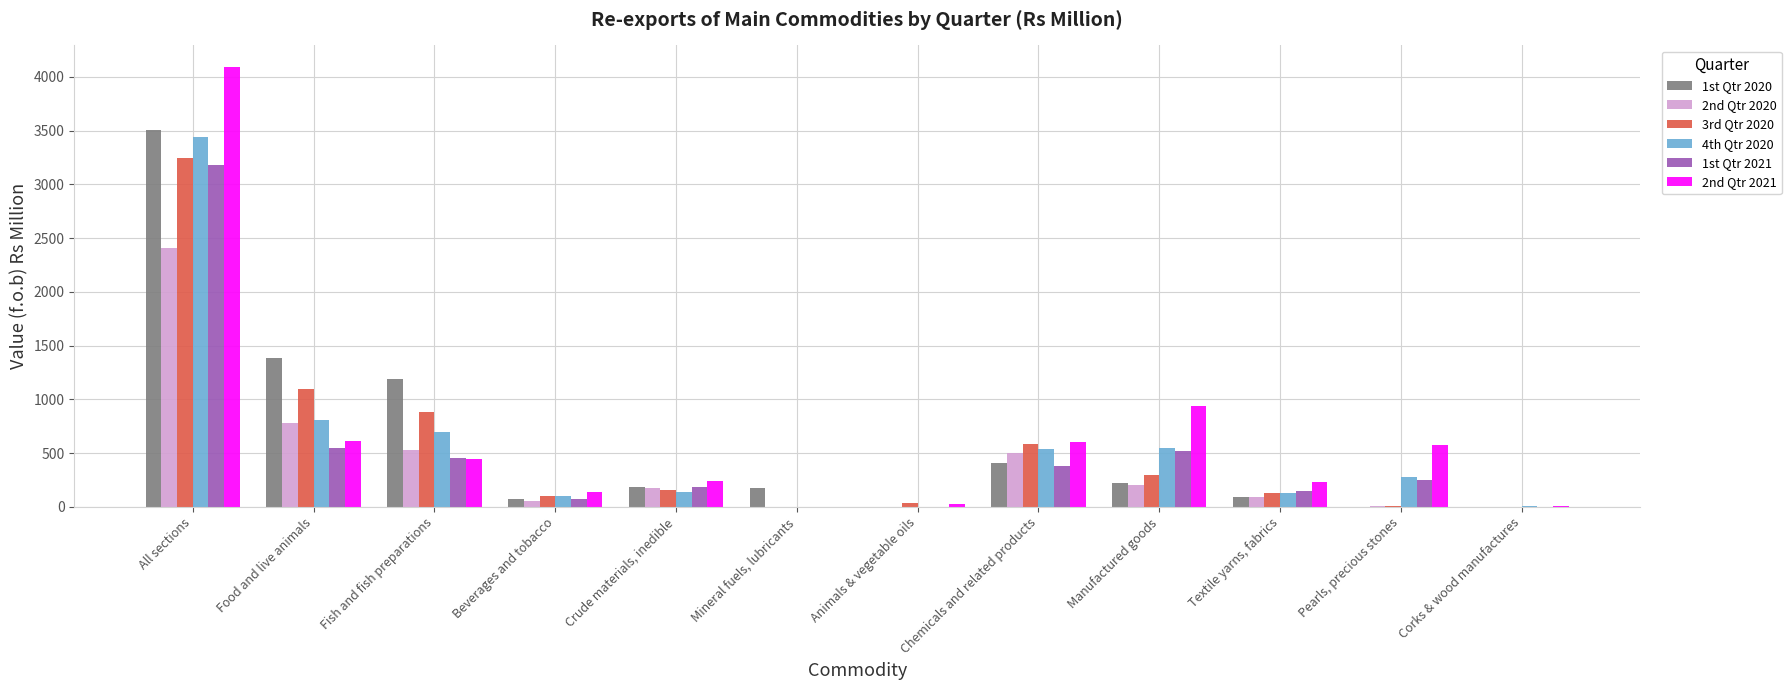

How many distinct data groups are displayed?

6